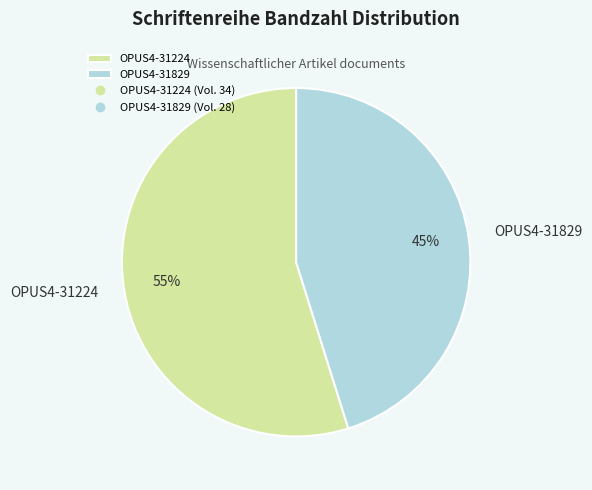

True or false: OPUS4-31224 accounts for 55% of the total.

True